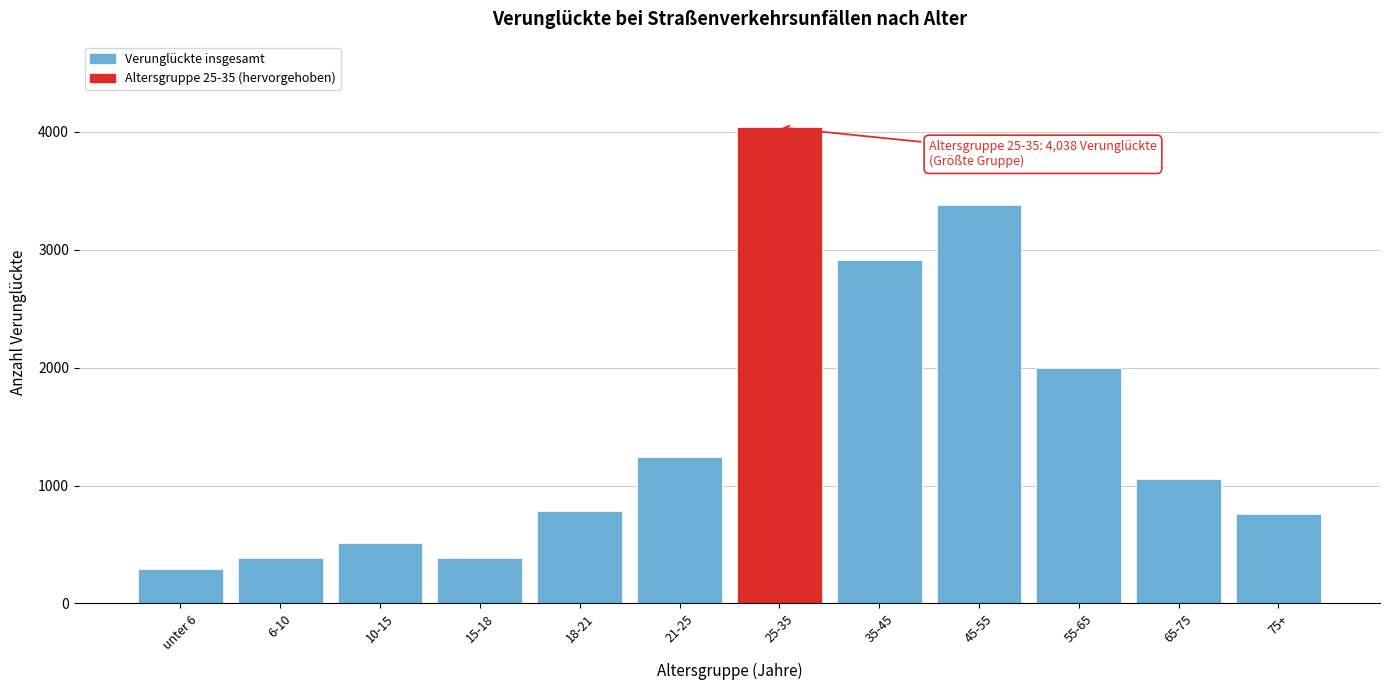

What is the label of the 11th bar from the right?

6-10